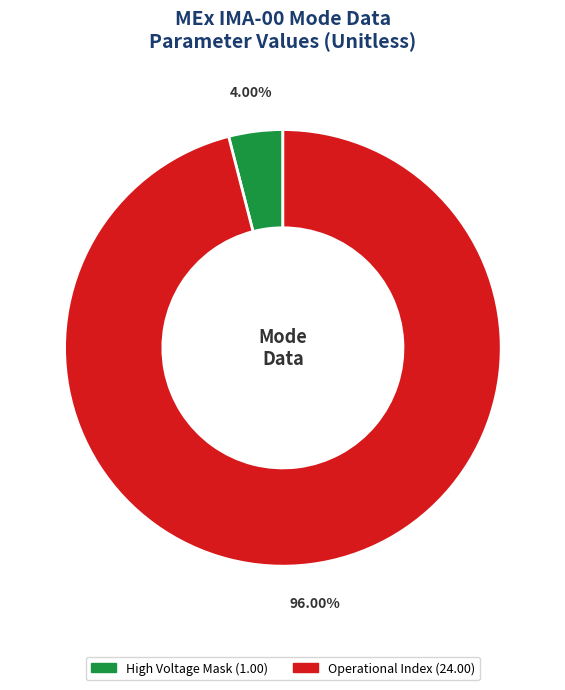

Does any single category account for the majority?

Yes